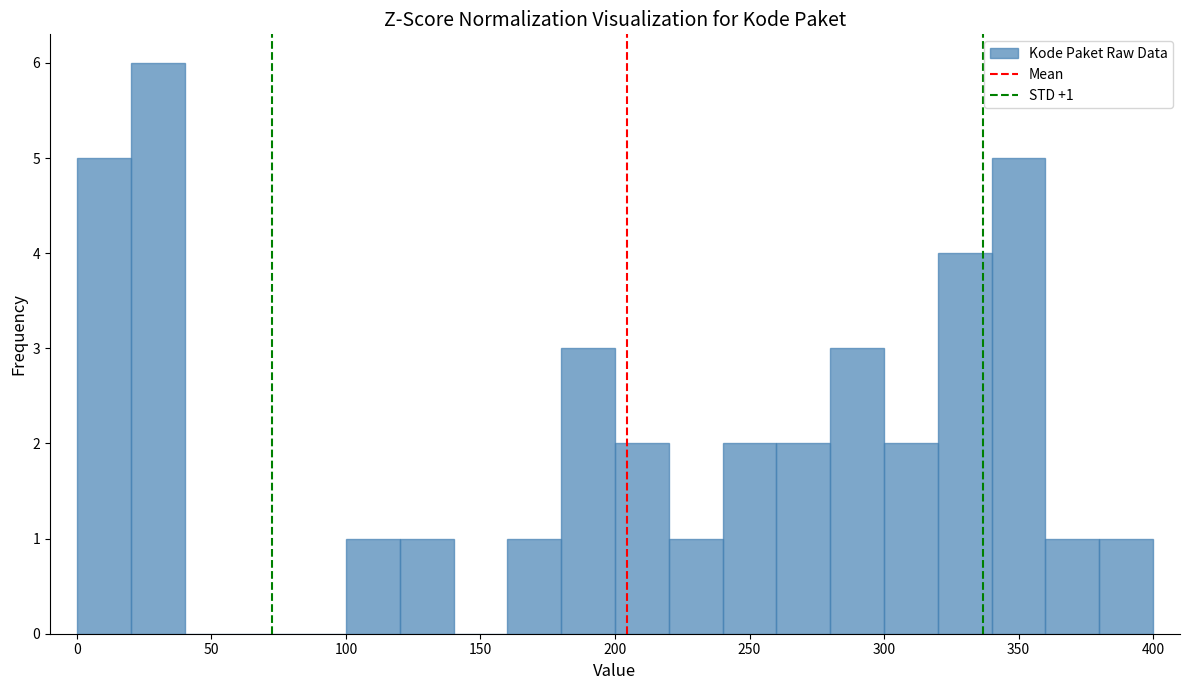

Which range on the x-axis has the tallest bar?

20 to 40